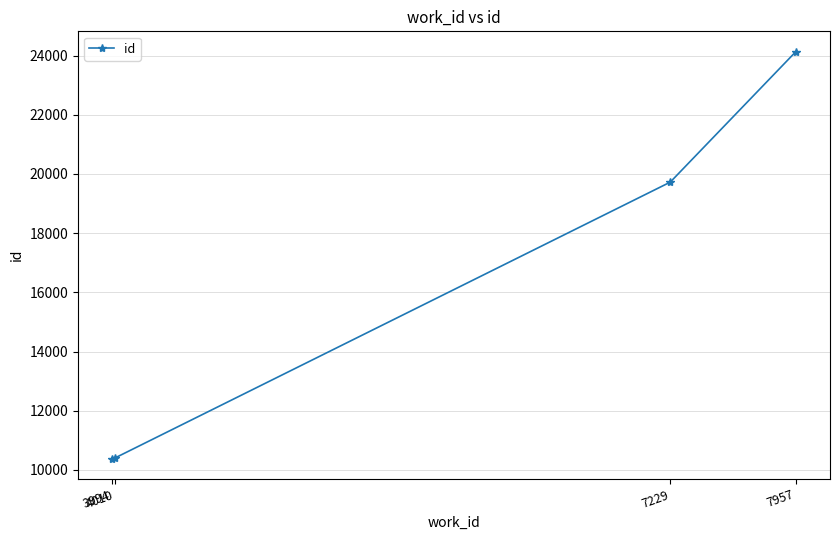

Does the chart display data point markers on the line(s)?

Yes